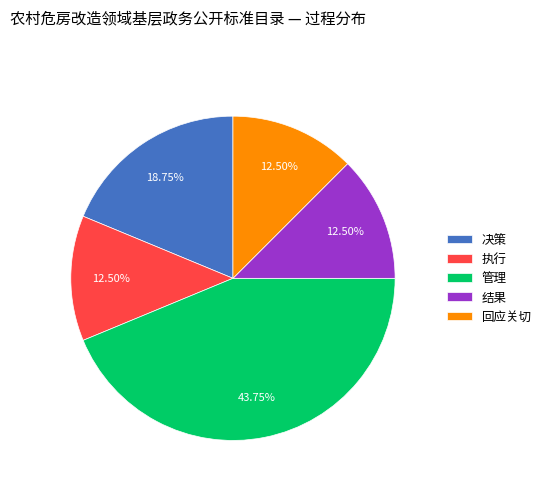

Do 决策 and 回应关切 together represent more than half of the pie?

No